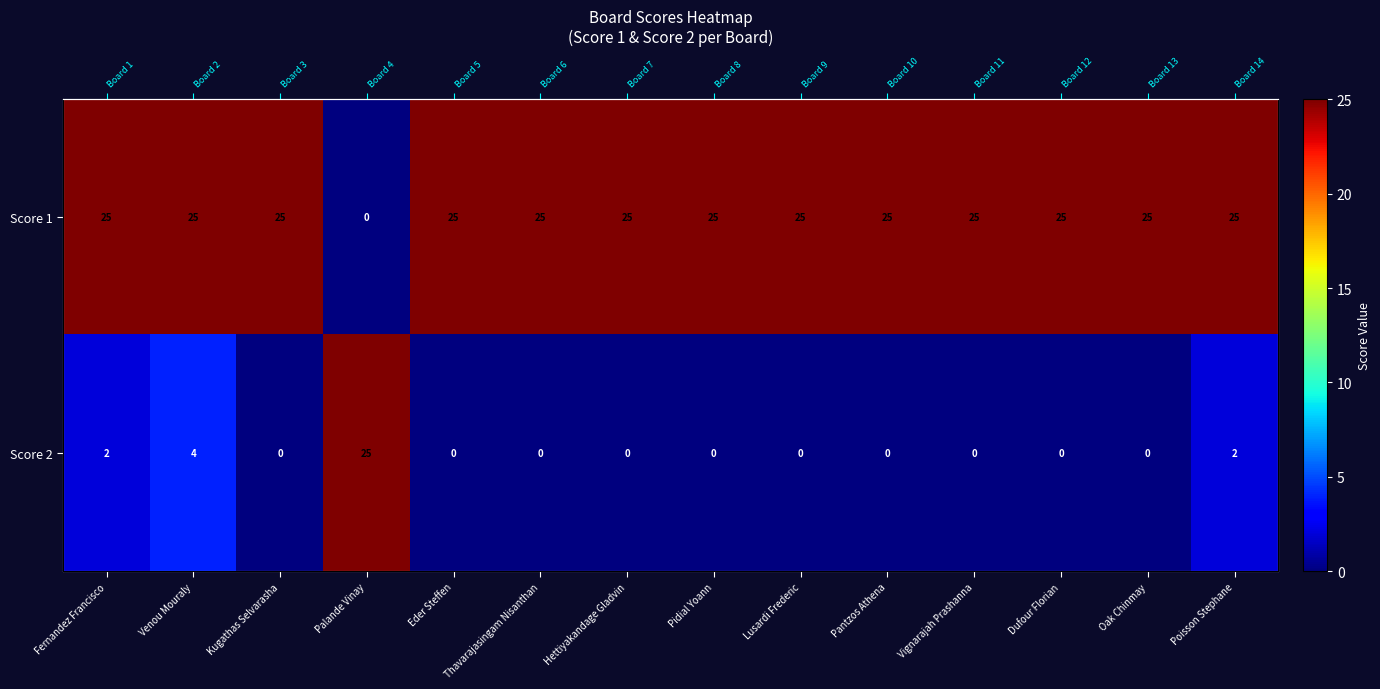

What is the difference between the highest and lowest values at Venou Mouraly?

21